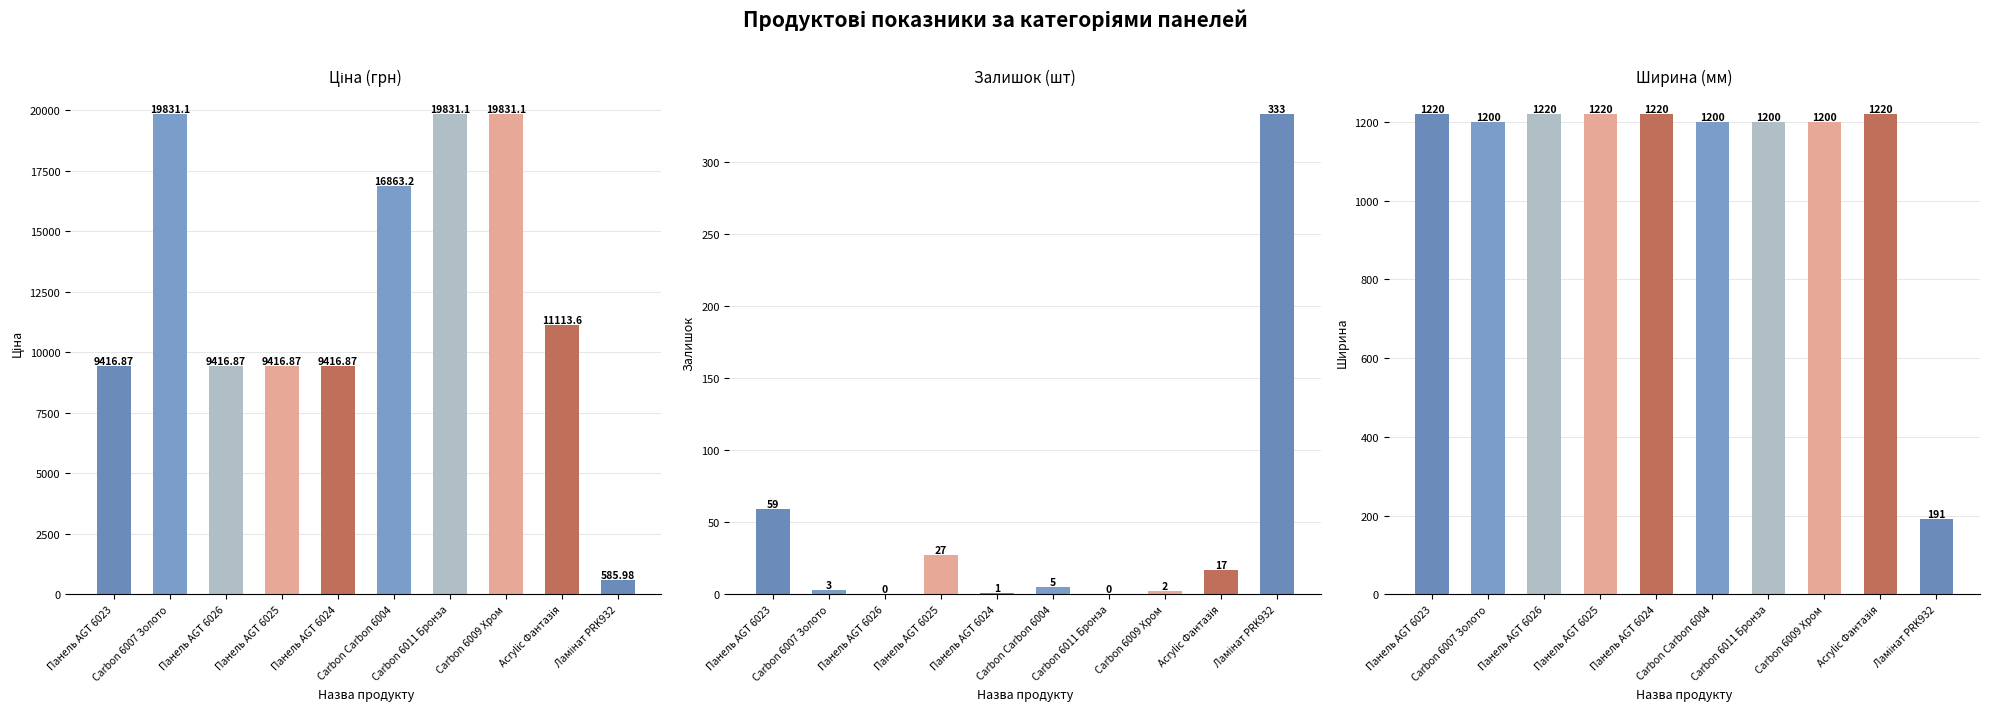

What is the sum of the Залишок (шт) values at Панель AGT 6024 and Панель AGT 6026?

1.0